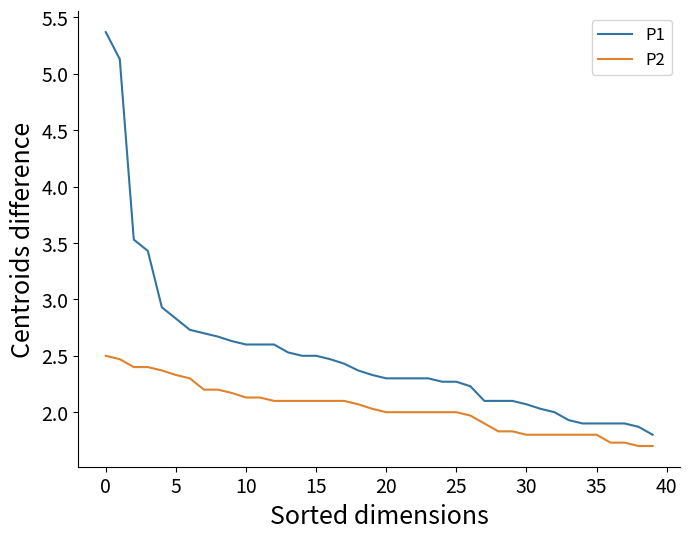

What is the difference between the maximum and second lowest values in the P2 series?

0.8